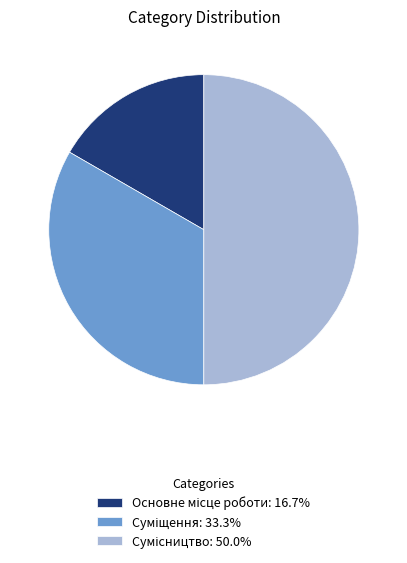

Count the number of slices in the pie.

3